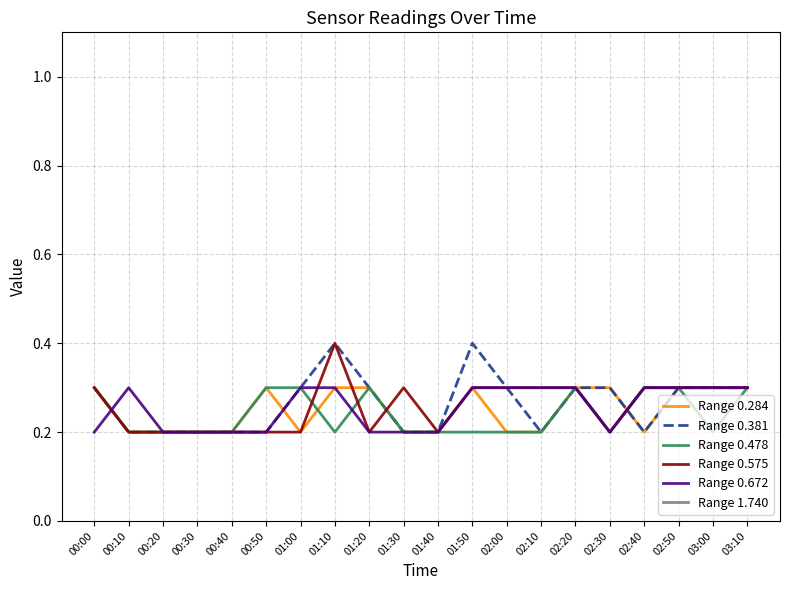

What is the highest value of the Range 0.284 series?

0.3